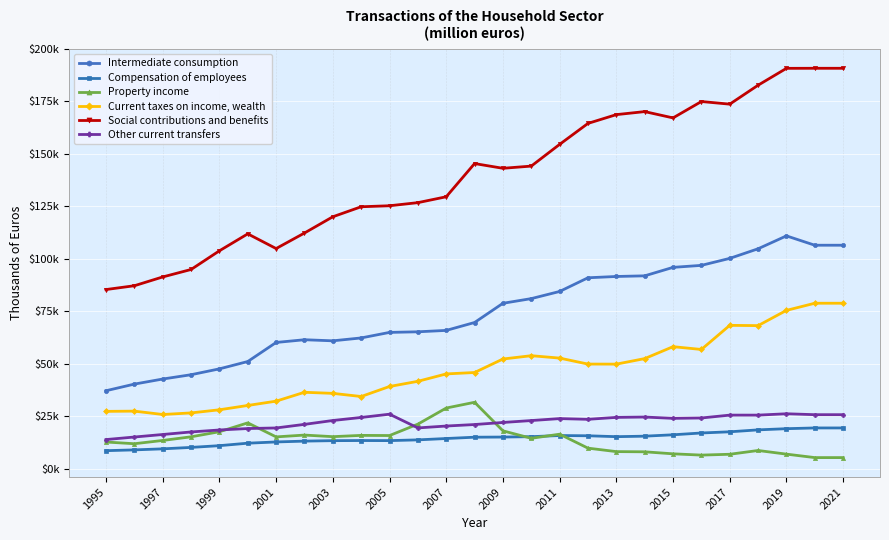

Does the chart display data point markers on the line(s)?

Yes